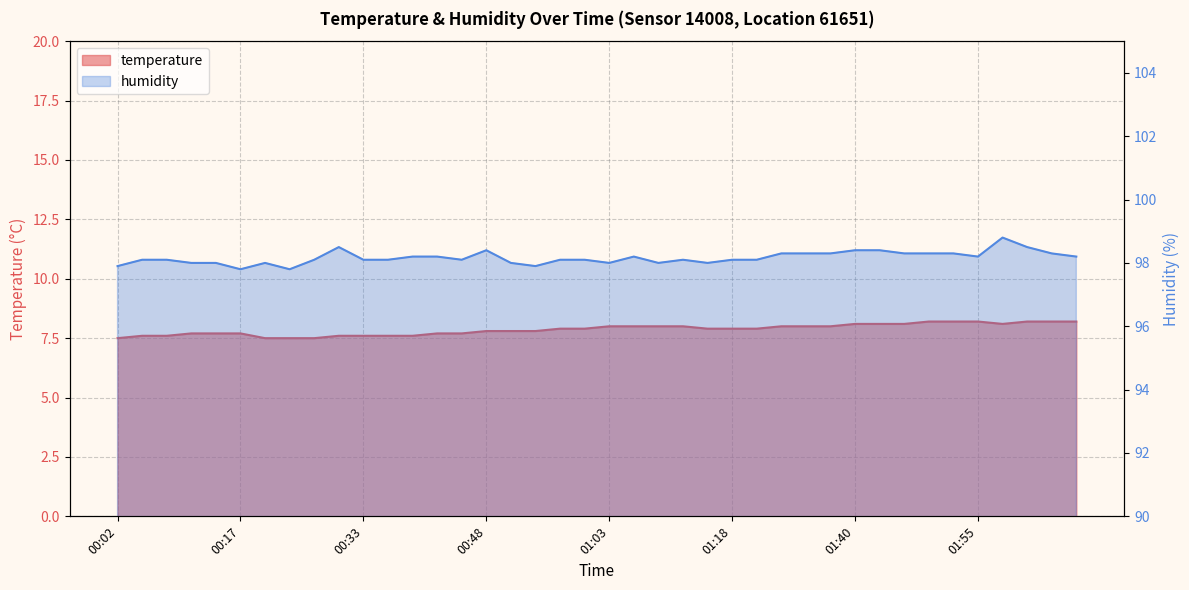

The value of temperature at 00:45 is 7.7. True or false?

True